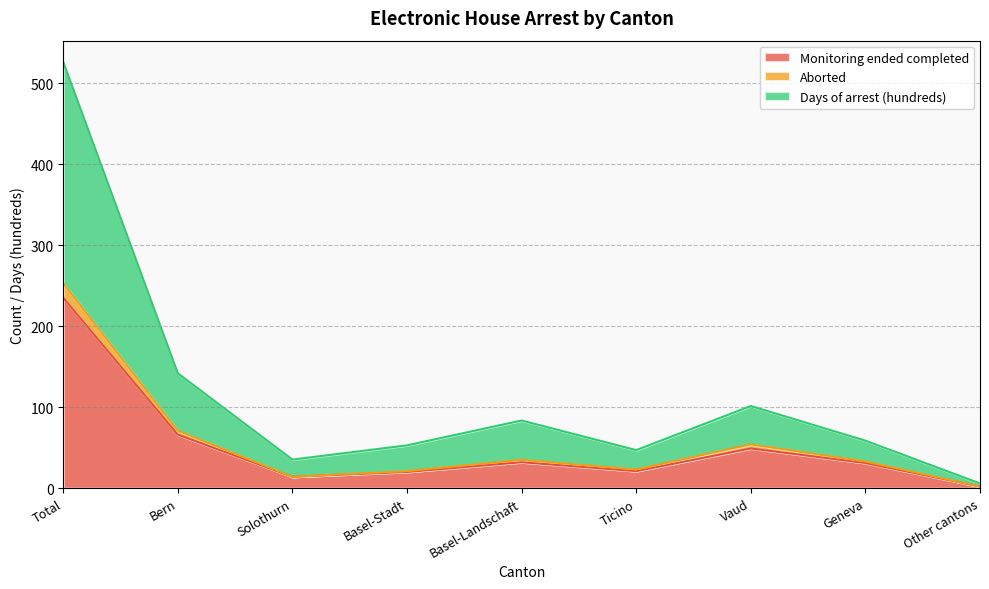

What is the highest value of the Monitoring ended completed series?

235.0